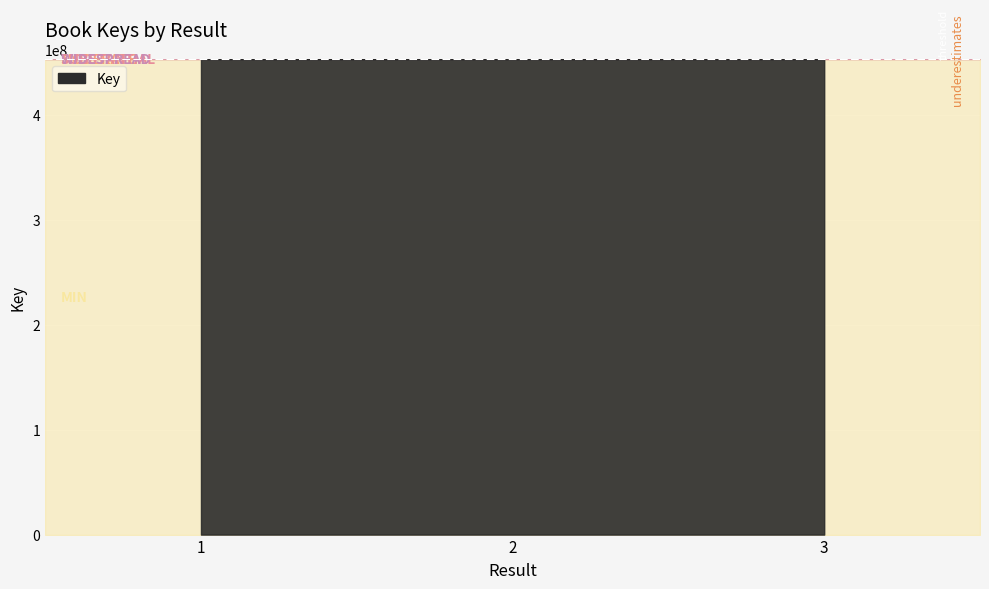

What is the smallest value displayed?

452868703